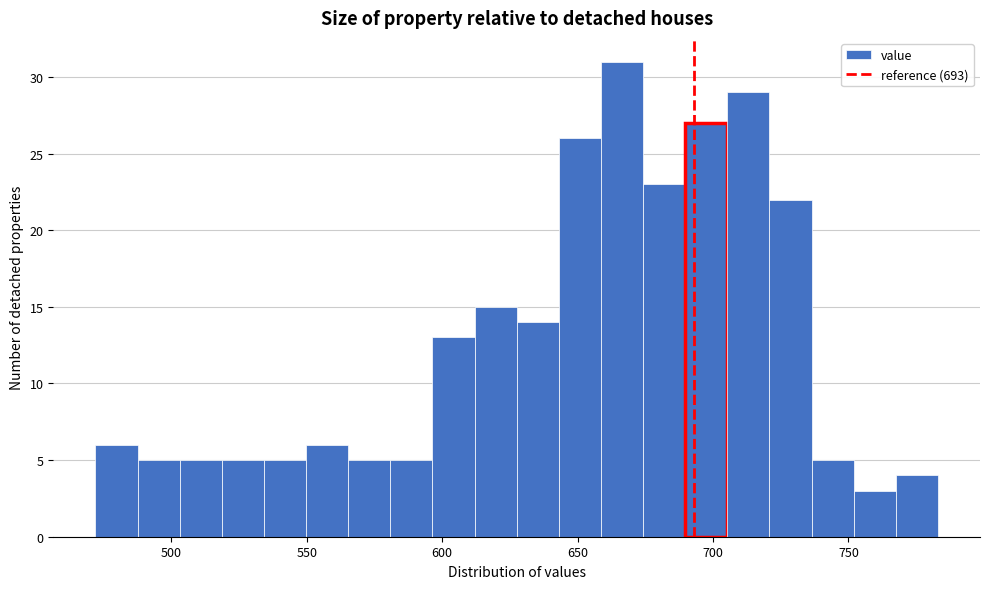

Around what value on the x-axis is the tallest bar? Give the approximate position of its centre, as read against the axis.

665